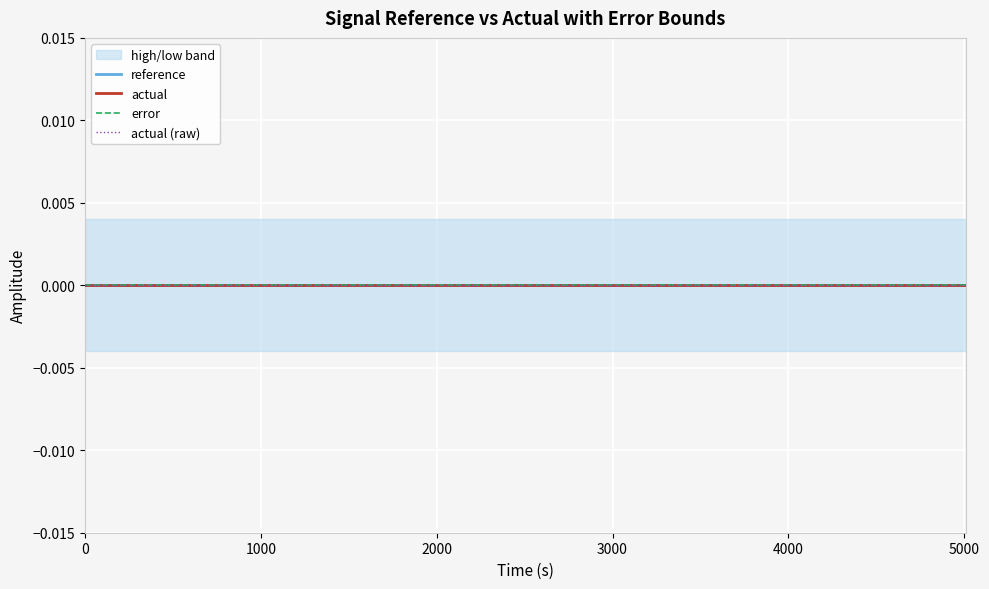

Which series has the widest spread of values?

reference